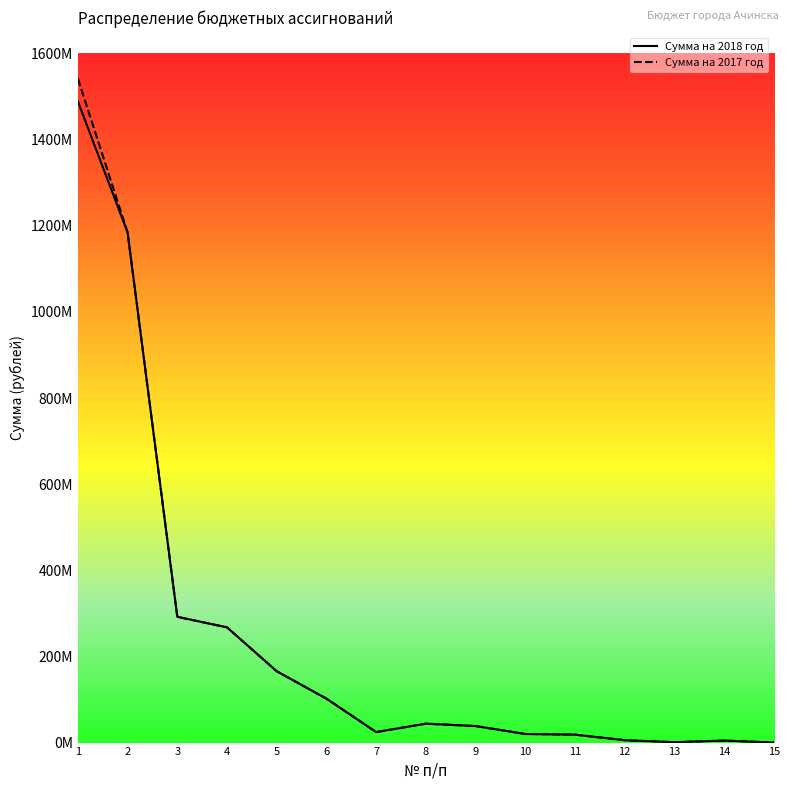

Is this an area chart (filled region under the line)?

Yes